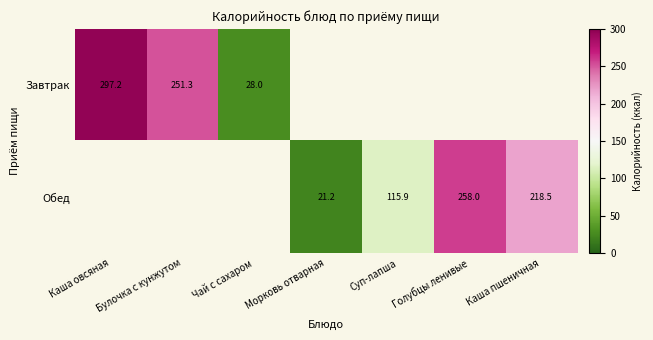

Which series has the largest range (max minus min)?

Завтрак